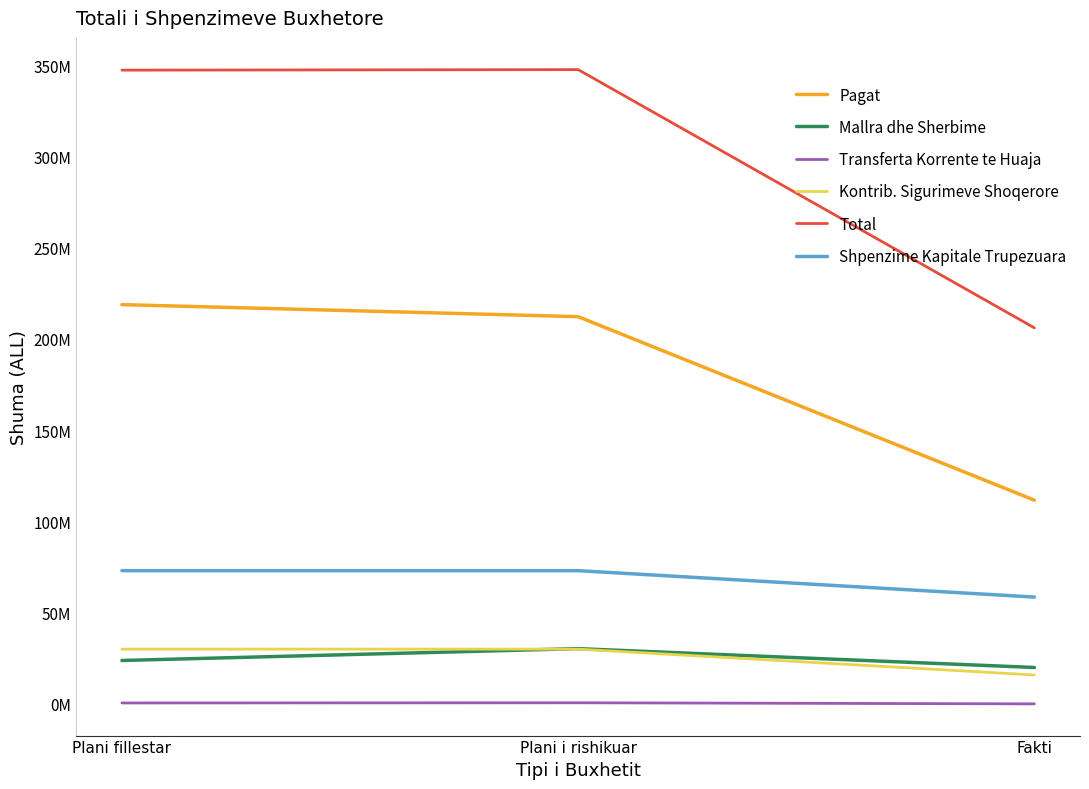

The value of Transferta Korrente te Huaja at Plani fillestar is 500000. True or false?

True